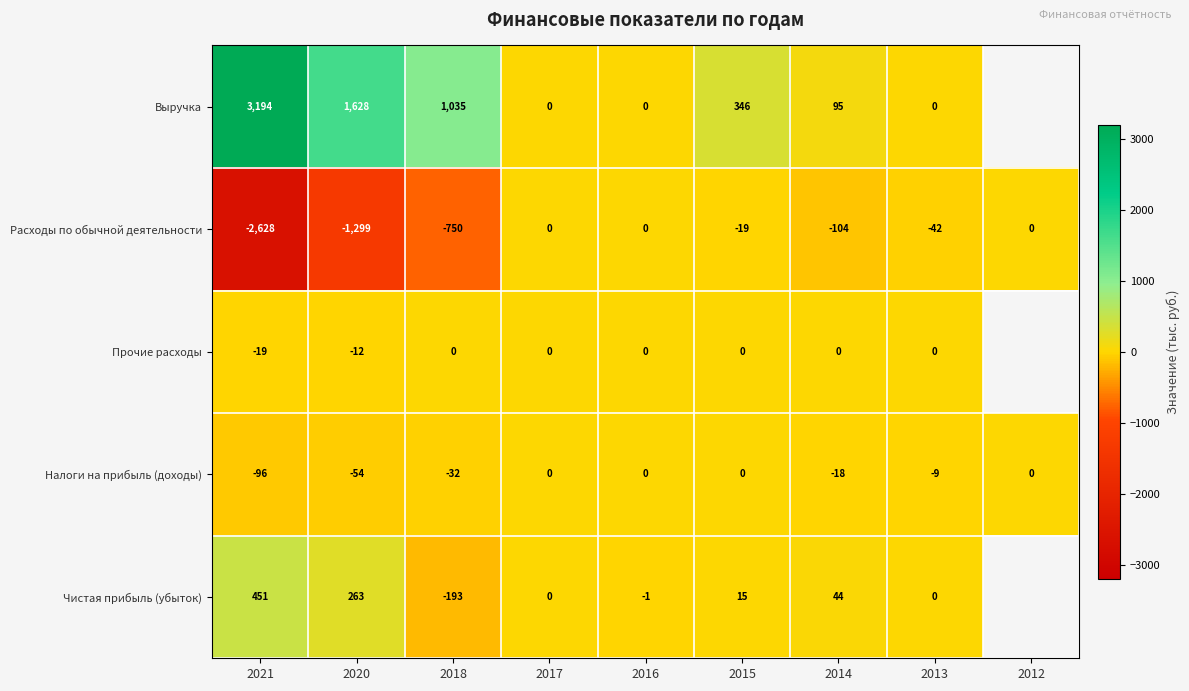

Is it true that Налоги на прибыль (доходы) equals -54.2 at 2015?

False